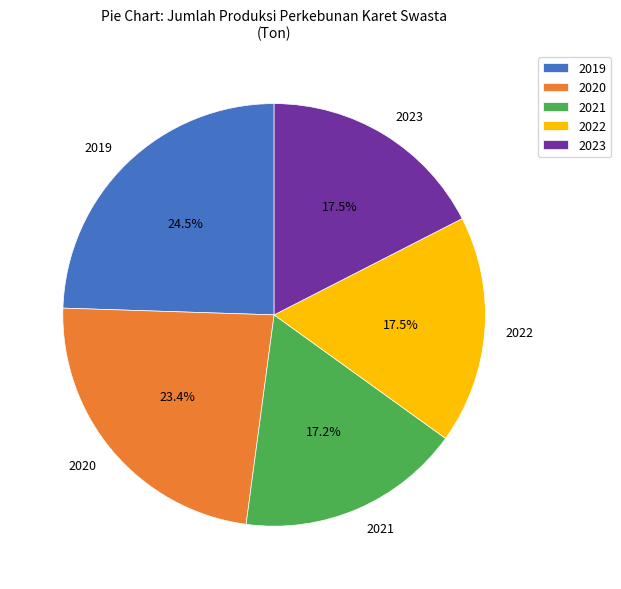

Which slice is the largest?

2019